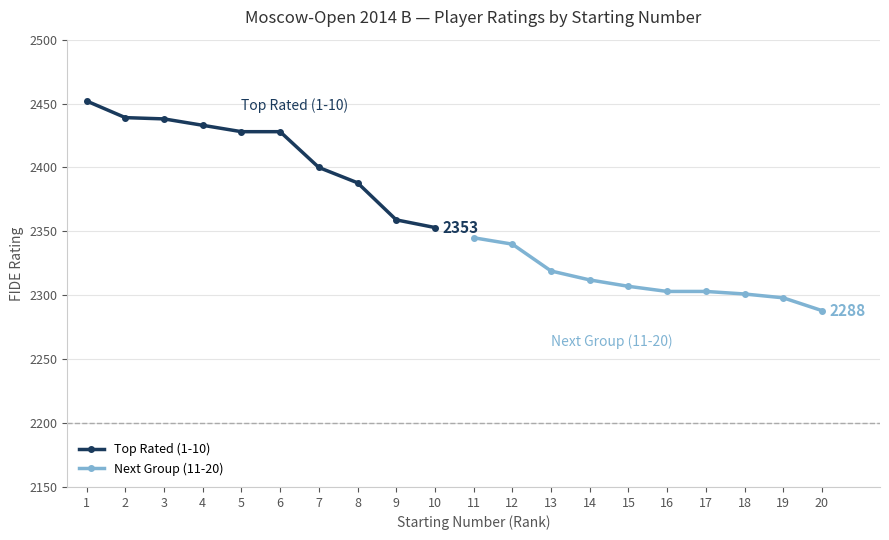

At how many categories does at least one series exceed 2430?

4